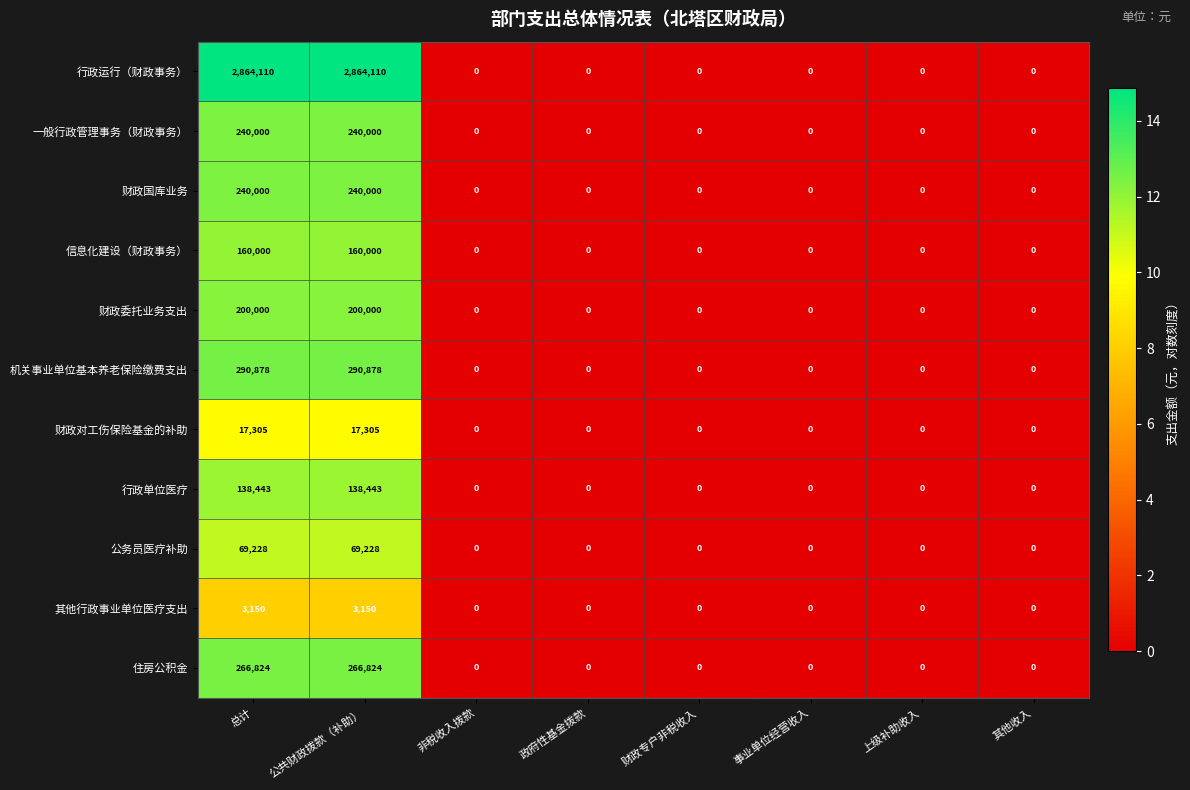

Count the number of categories in the chart.

8